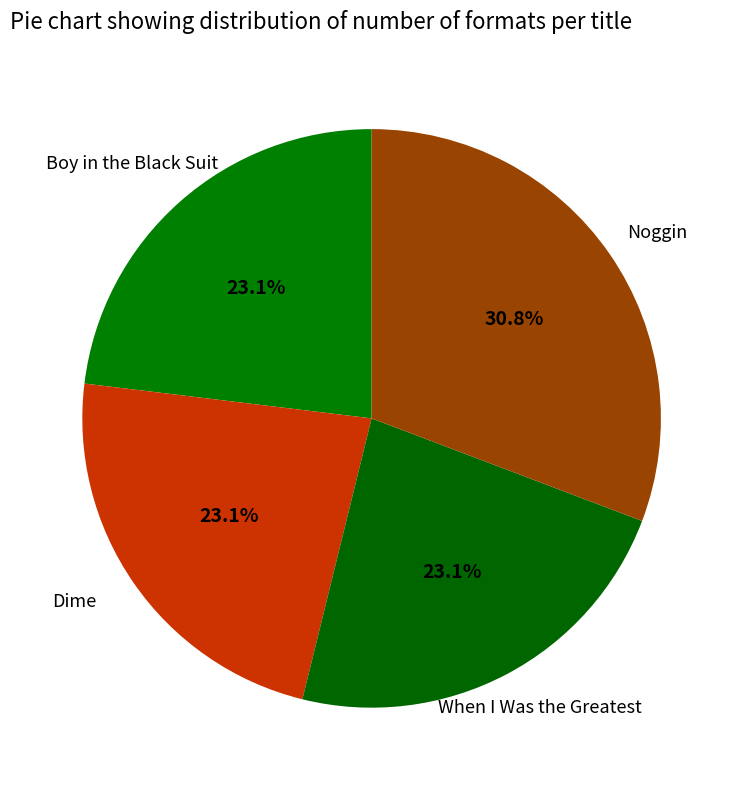

True or false: Noggin accounts for 25% of the total.

False